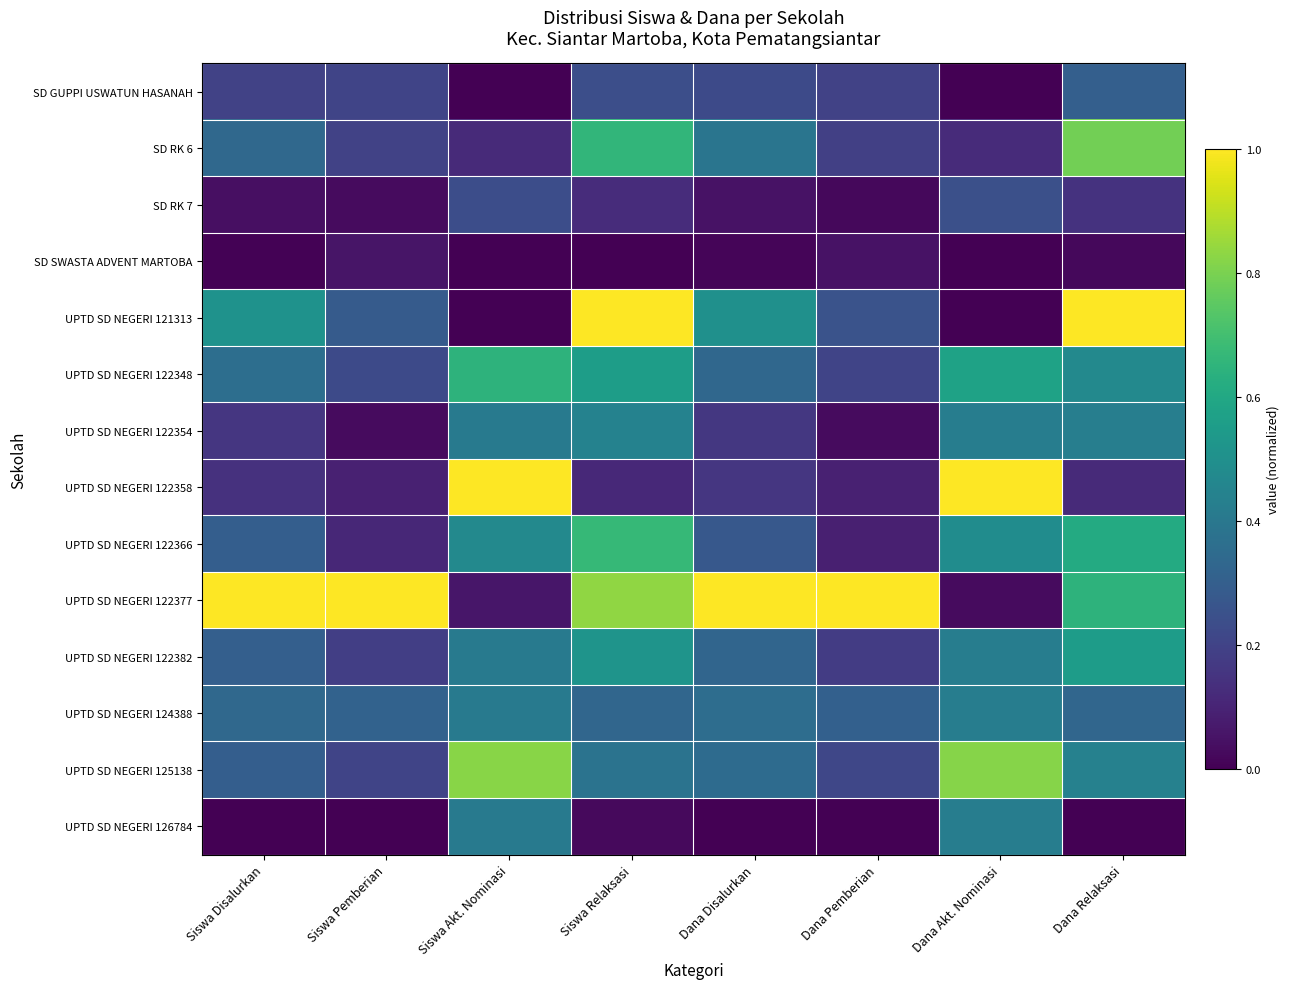

Which series has the largest total across all categories?

UPTD SD NEGERI 122377